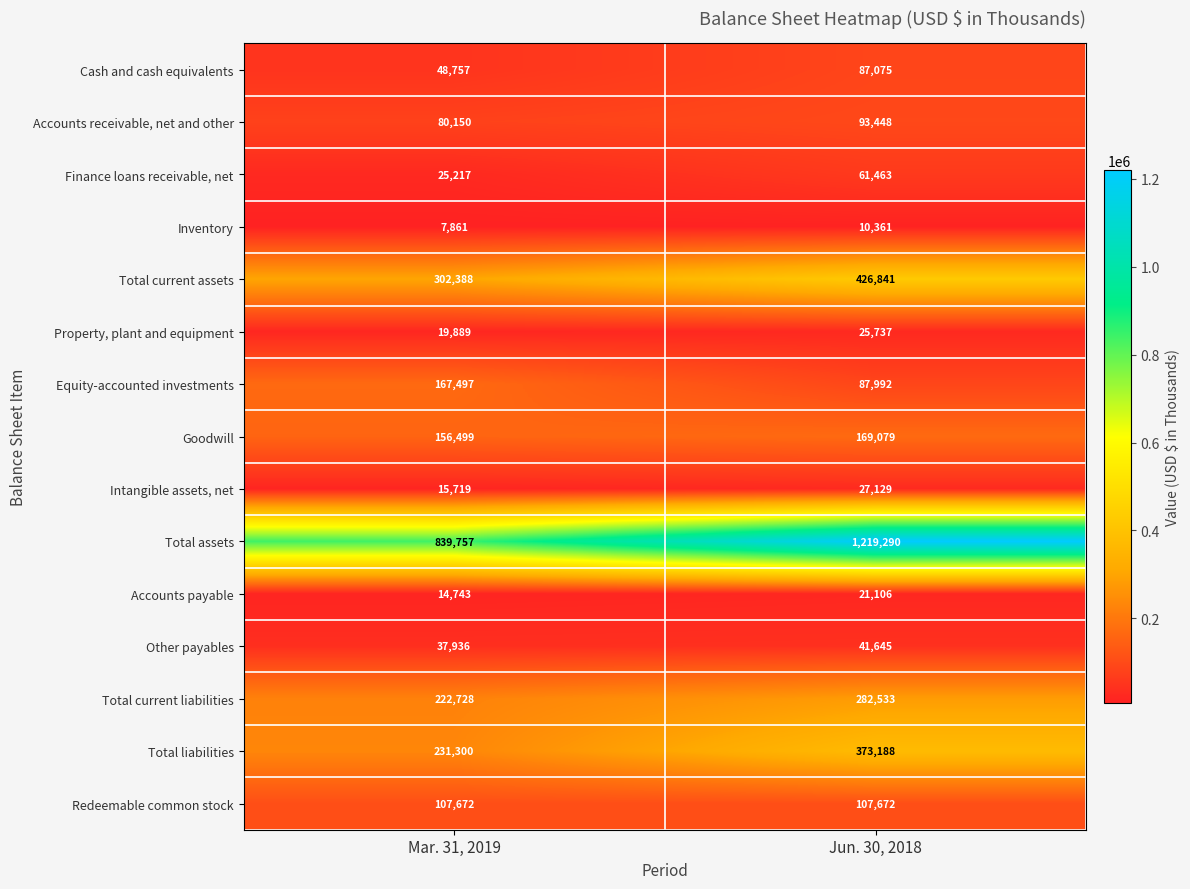

Where is Finance loans receivable, net nearest to the value 43340?

Mar. 31, 2019